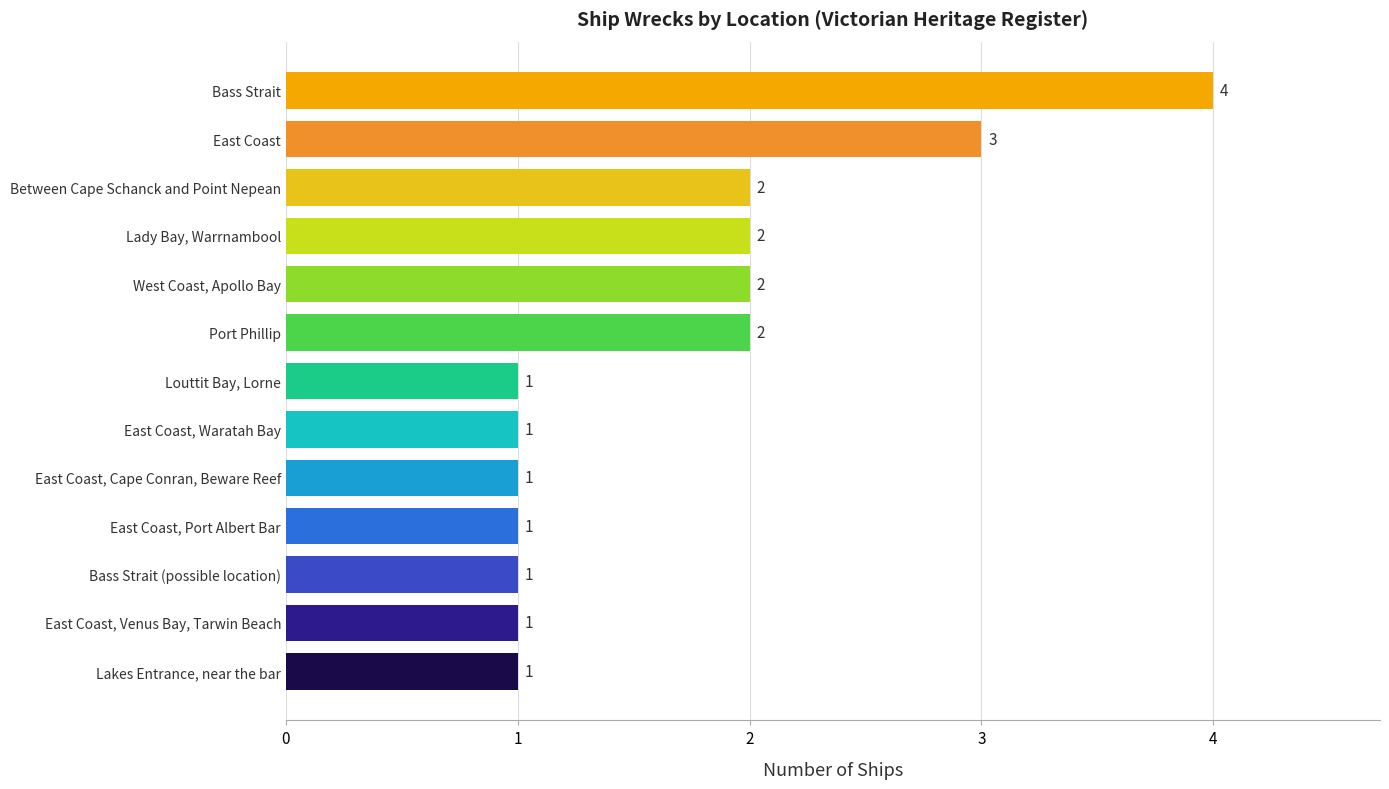

Does the chart contain stacked bars?

No